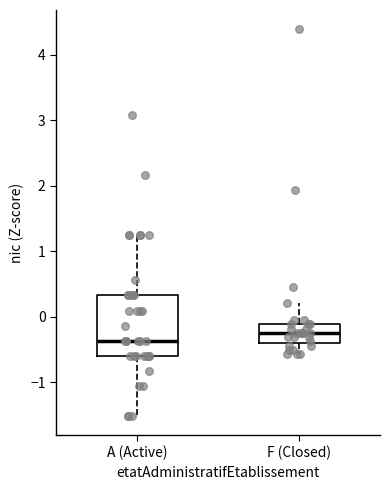

Where does the median line of the box for A (Active) sit on the y-axis? The values are not printed on the chart, so give them approximately, as read against the axis.

-0.4